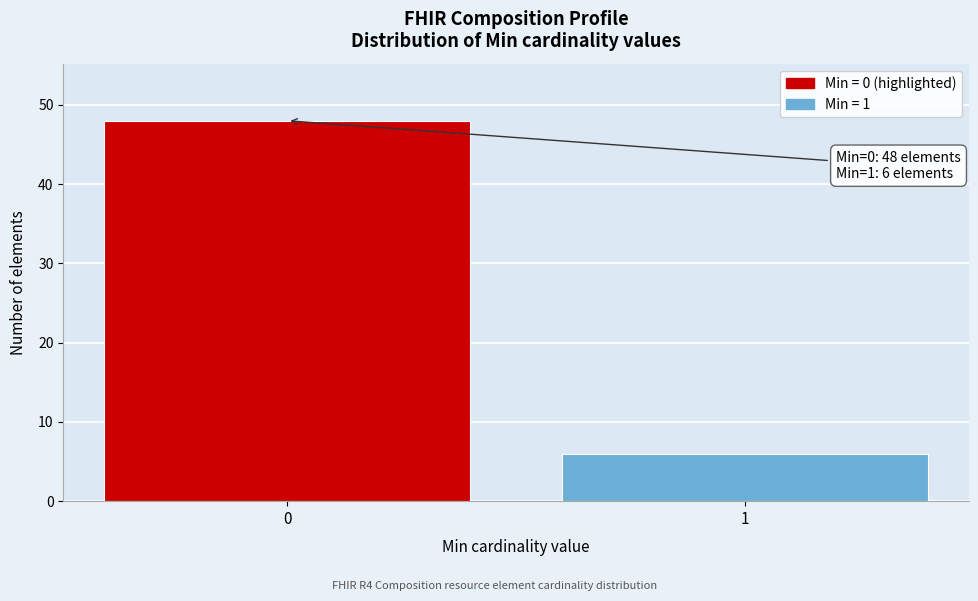

Reading left to right, extract all data points from this chart.

48	6